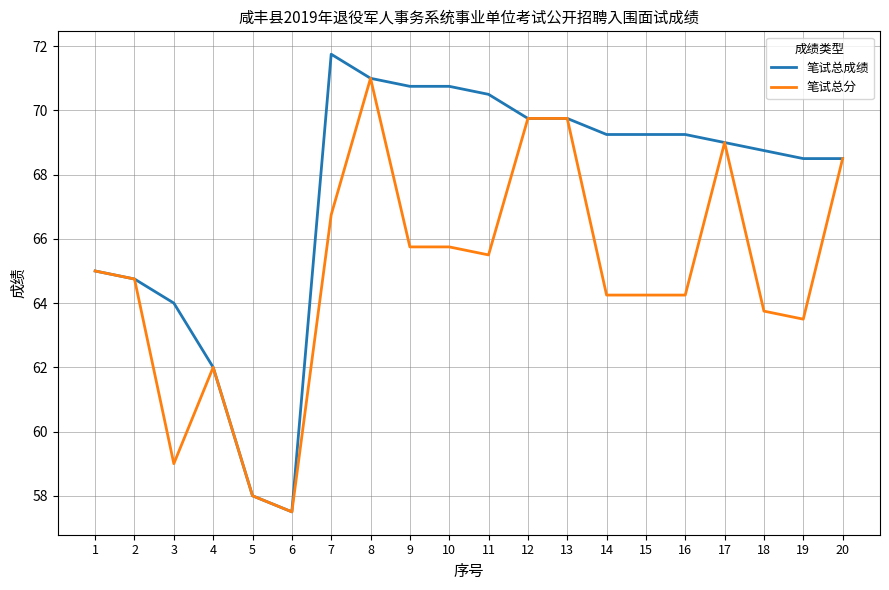

Is it true that 笔试总成绩 equals 90.3 at 3?

False